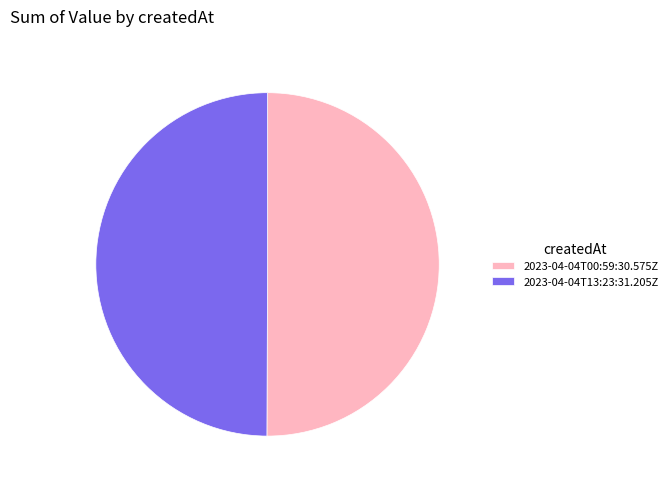

The 2023-04-04T13:23:31.205Z slice represents 50% of the pie. True or false?

True